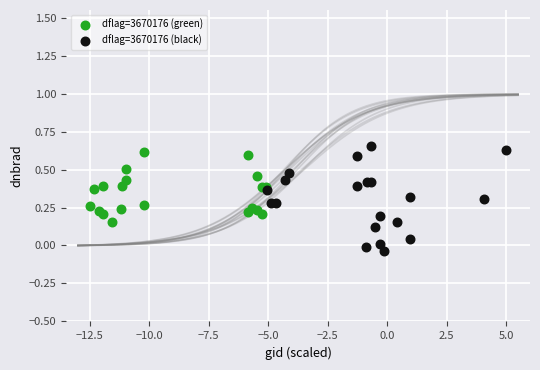

What are all the series names shown in the legend?

dflag=3670176 (green), dflag=3670176 (black)